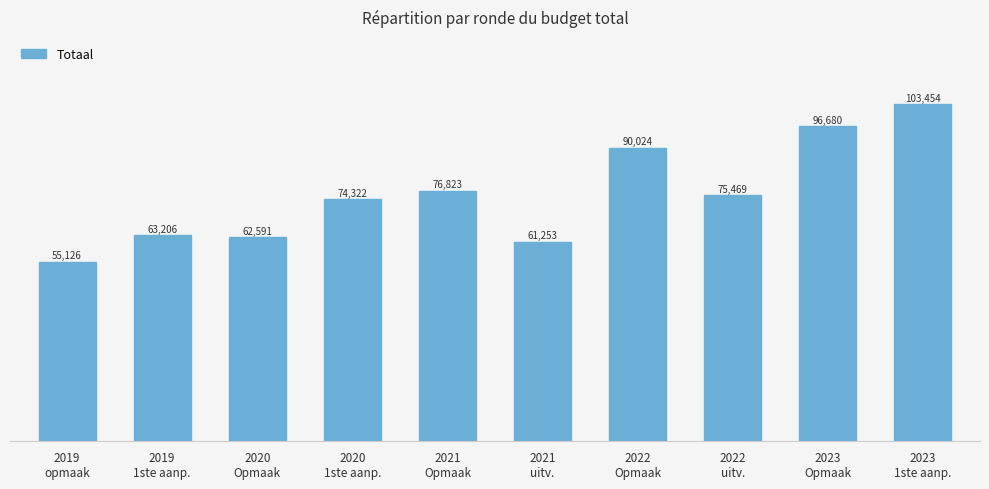

Rank the categories by value from lowest to highest.

2019
opmaak, 2021
uitv., 2020
Opmaak, 2019
1ste aanp., 2020
1ste aanp., 2022
uitv., 2021
Opmaak, 2022
Opmaak, 2023
Opmaak, 2023
1ste aanp.